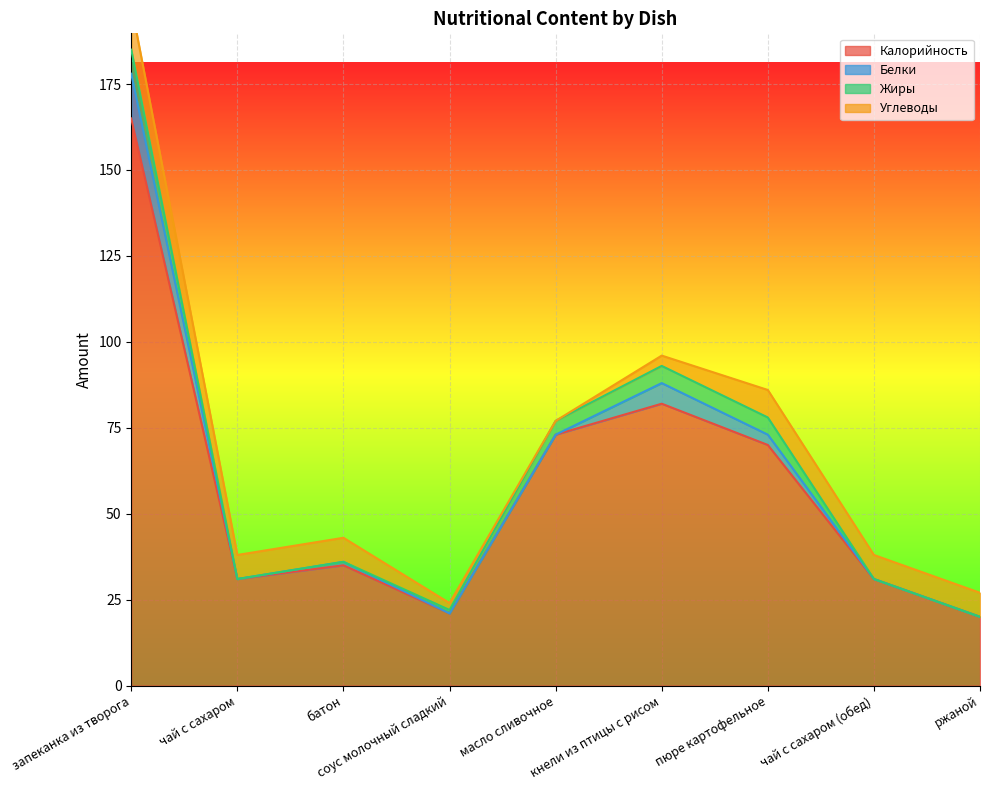

True or false: Калорийность and Белки intersect in this chart.

False